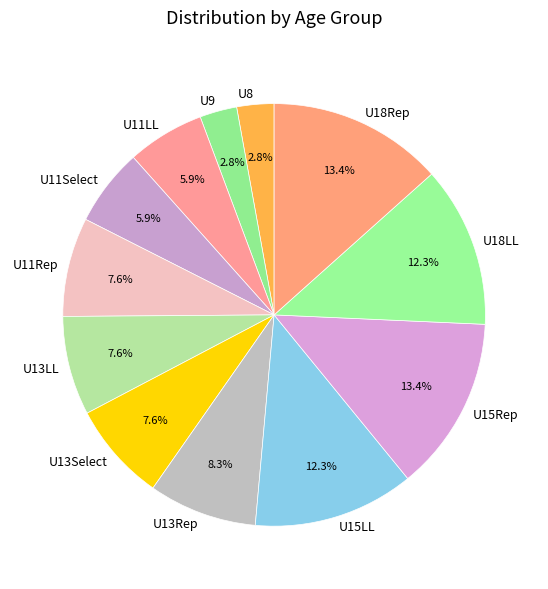

Does U11Select account for over 50% of the chart?

No